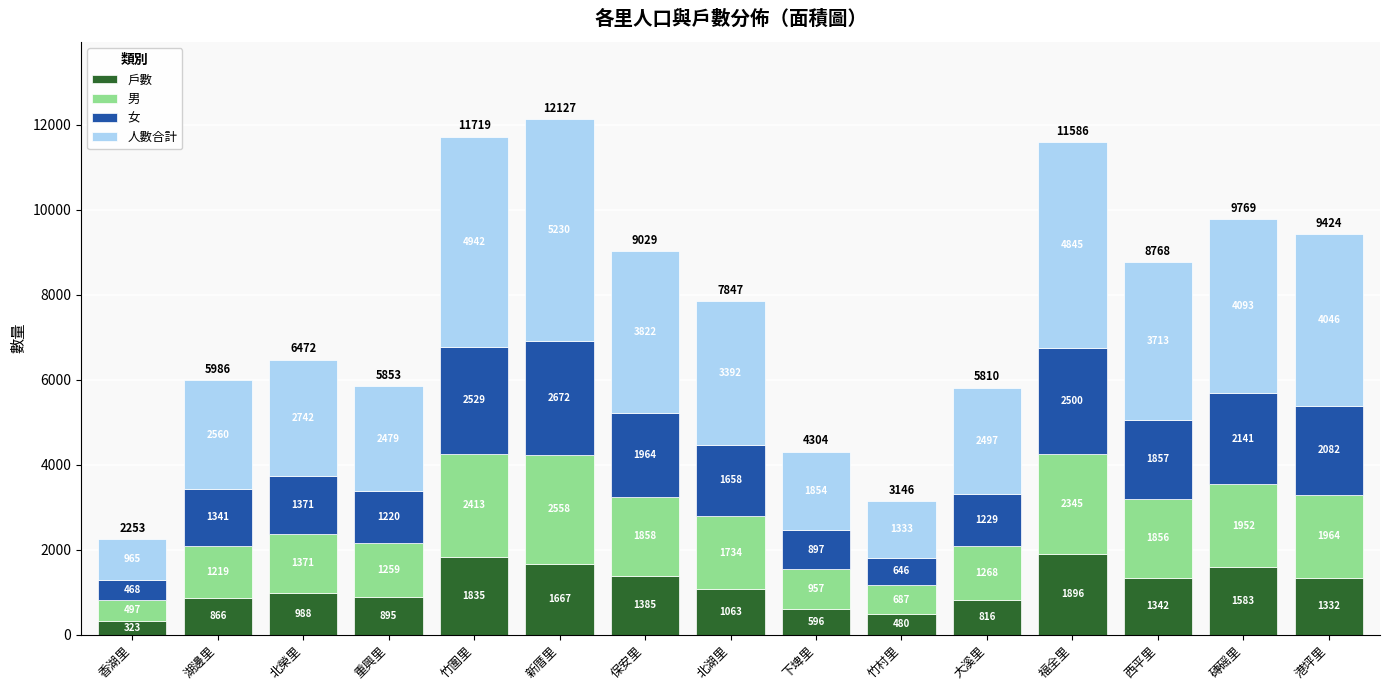

Count the number of data series in this chart.

4